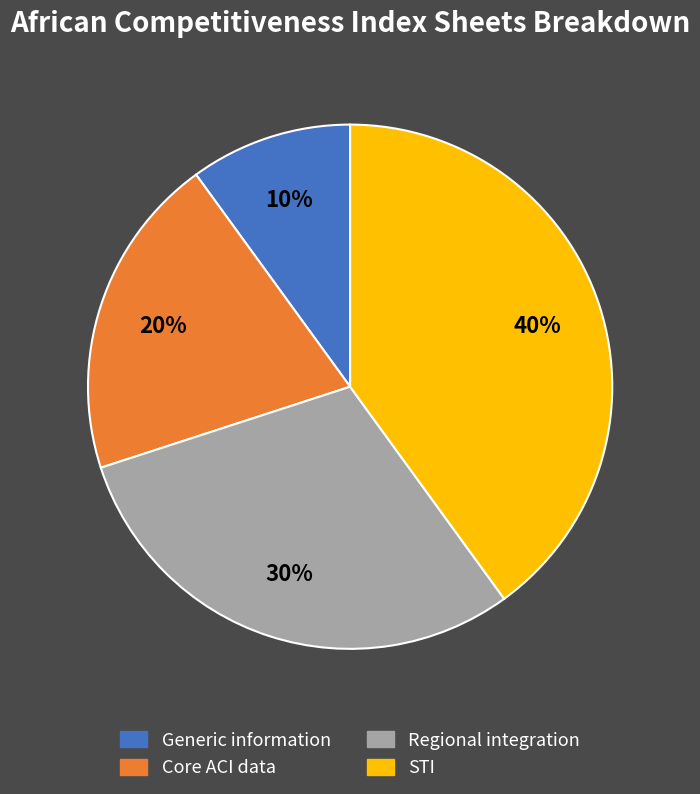

Is it true that Core ACI data is 20% of the pie?

True